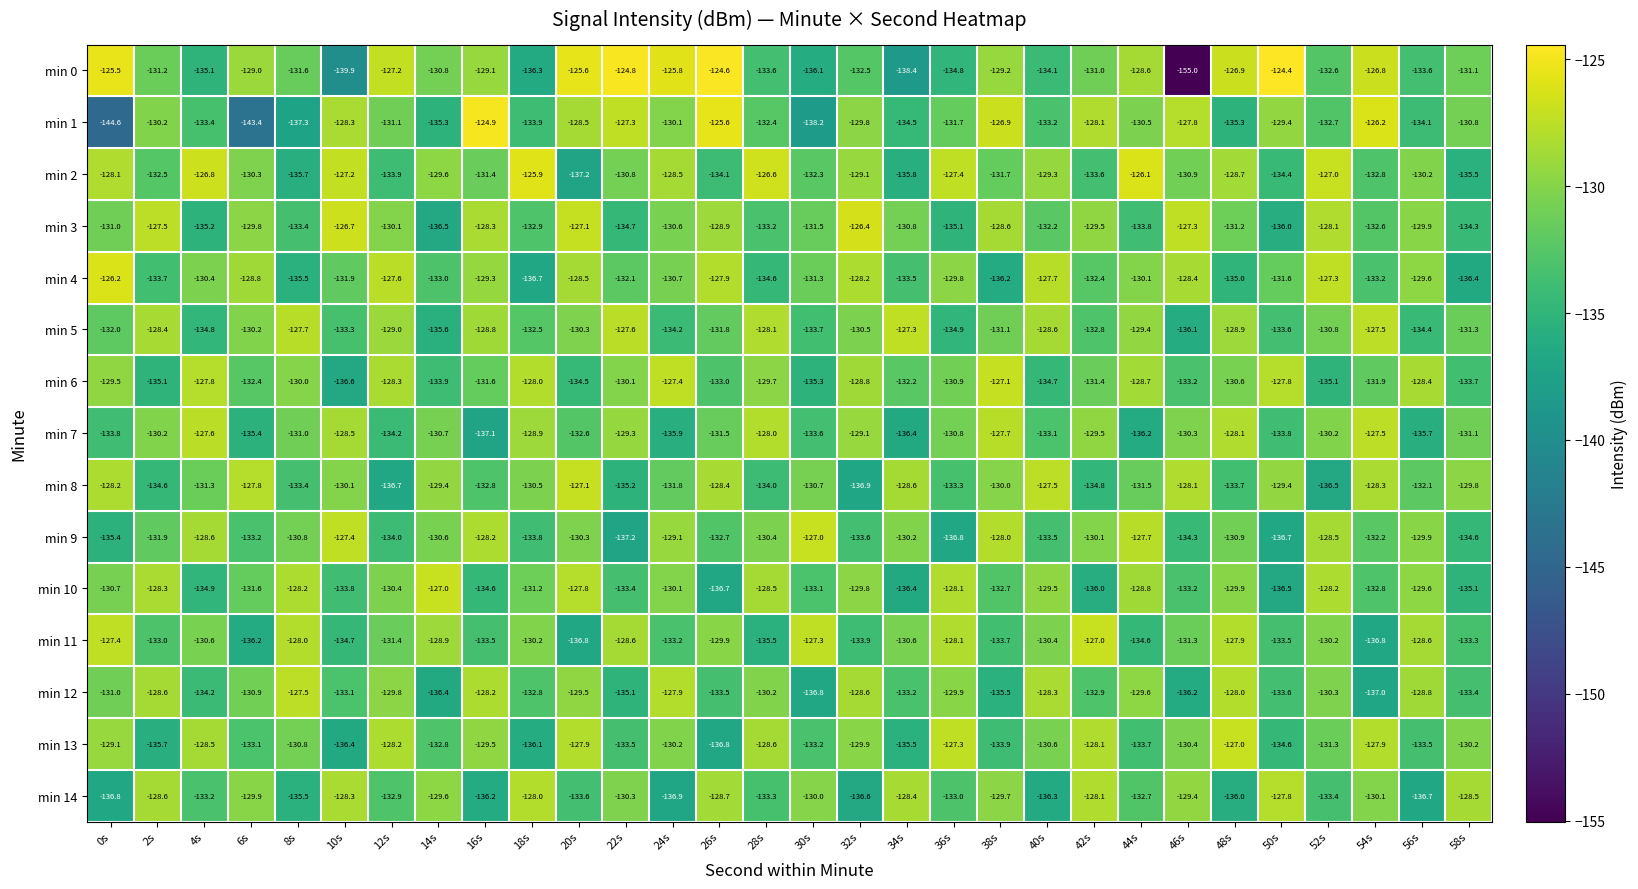

What is the maximum value shown in the chart?

-124.4